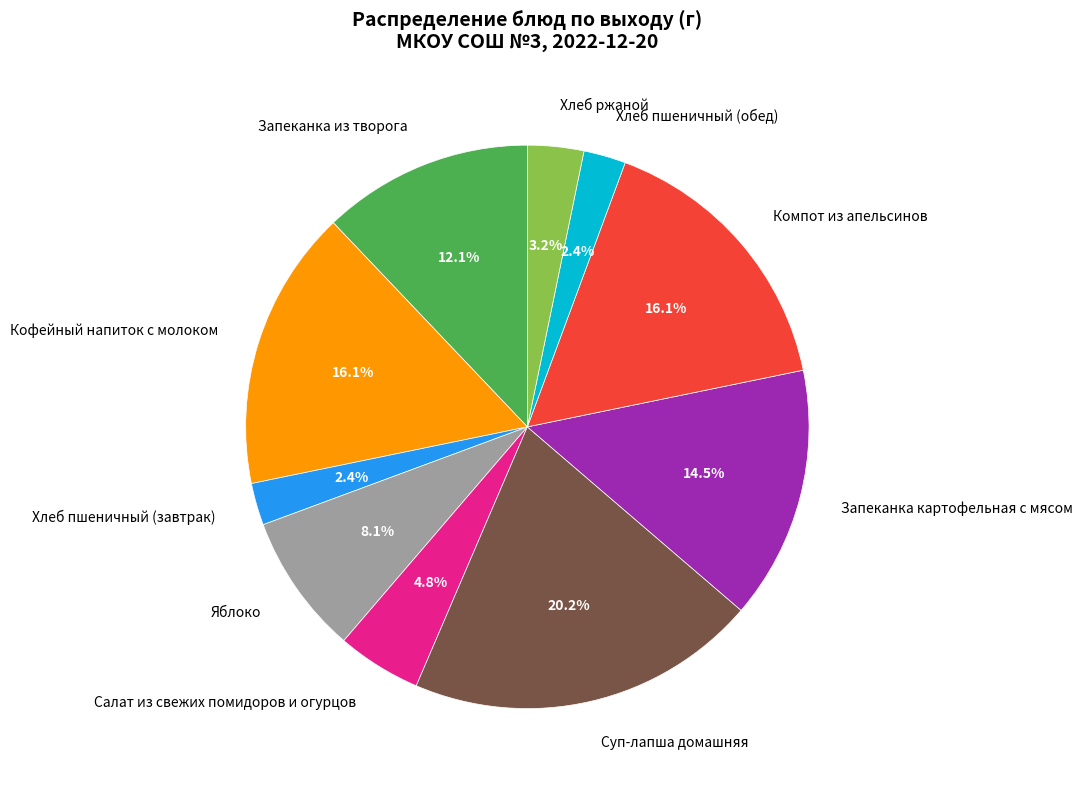

How many slices are in this pie chart?

10